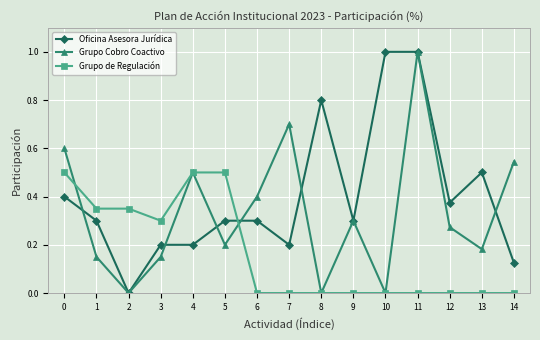

Which category has the highest value in the Grupo Cobro Coactivo series?

11